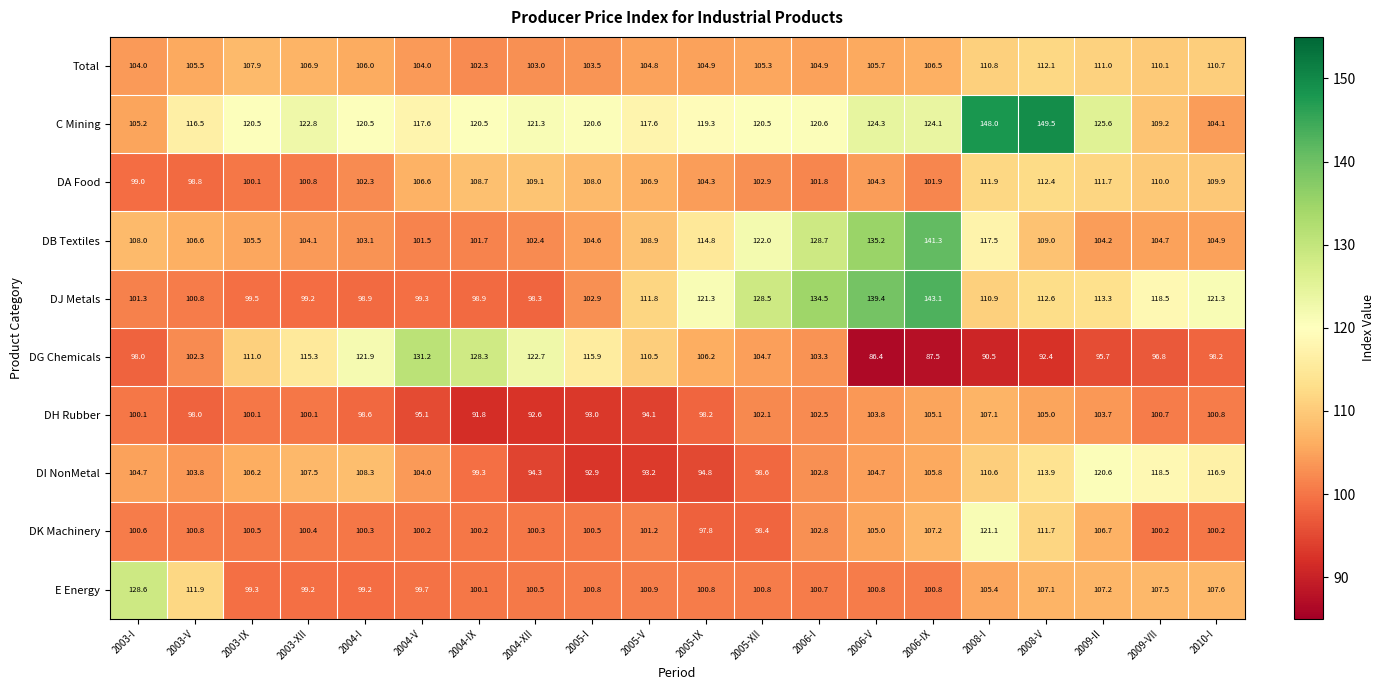

What is the difference between the DB Textiles values at 2003-XII and 2003-IX?

1.4